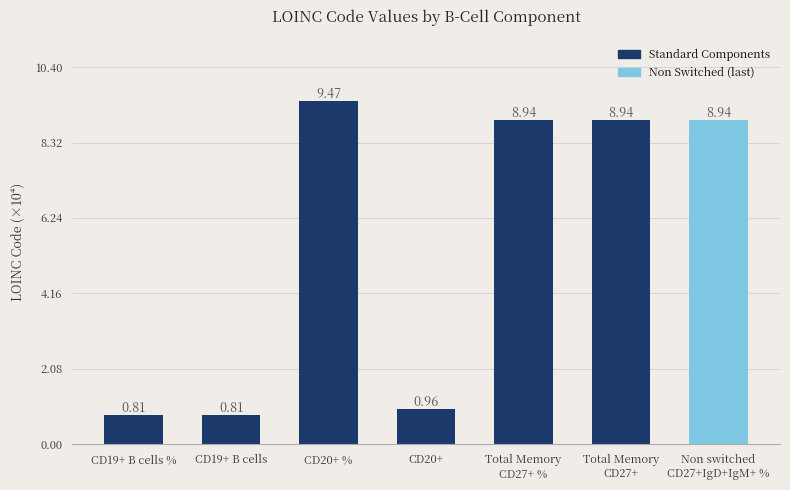

What is the difference between the maximum and second lowest values?

8.7